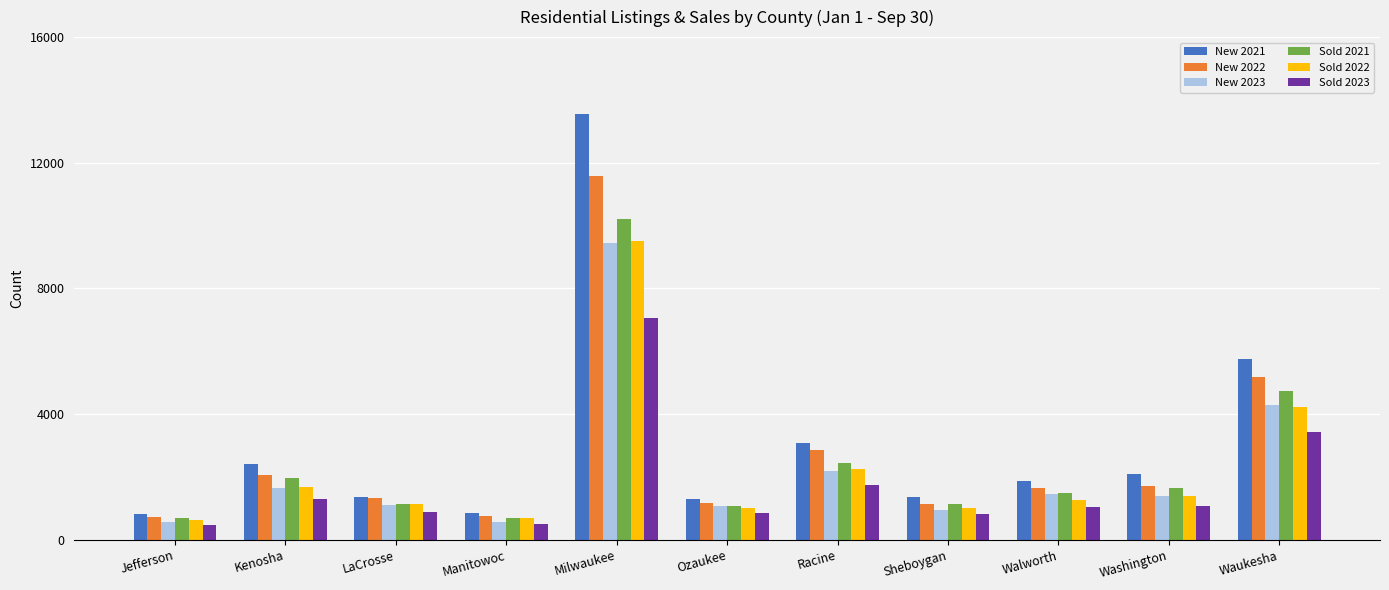

Which series has the largest range (max minus min)?

New 2021